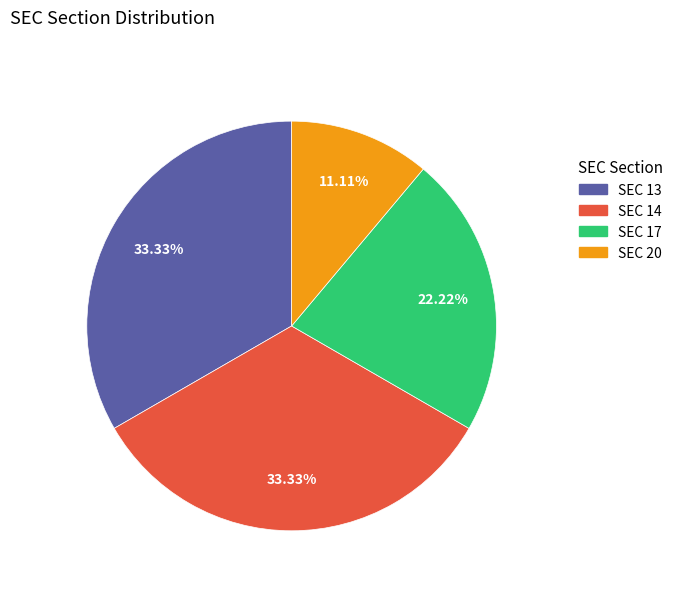

Is there any slice that represents more than half of the pie?

No